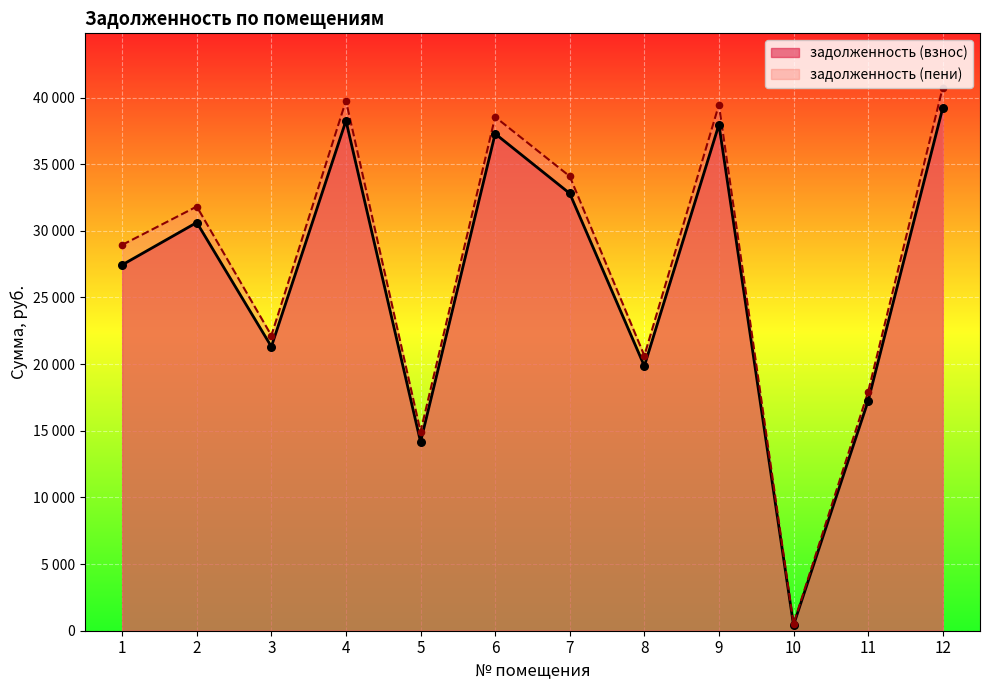

What is the total value across all series at 2?

62449.1